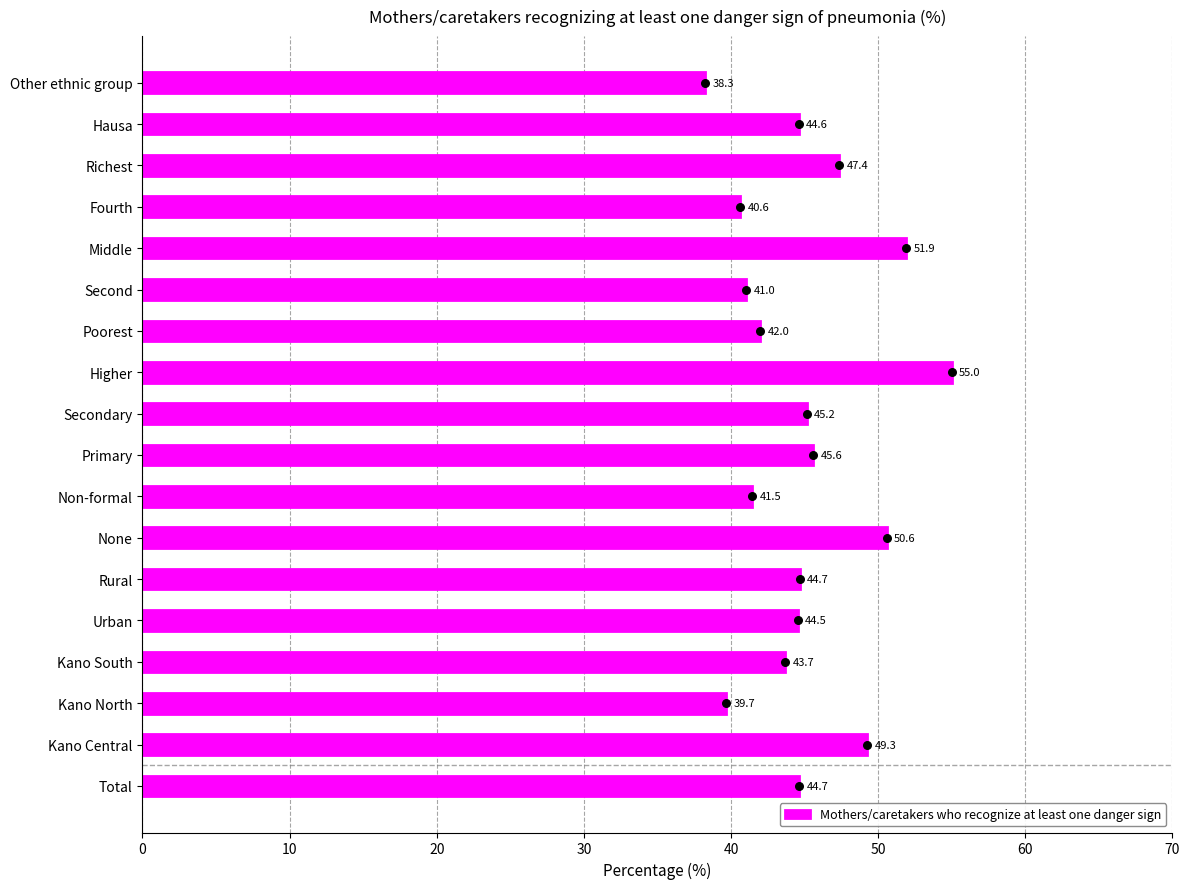

Which category has the highest value in the Mothers/caretakers who recognize at least one danger sign series?

Higher